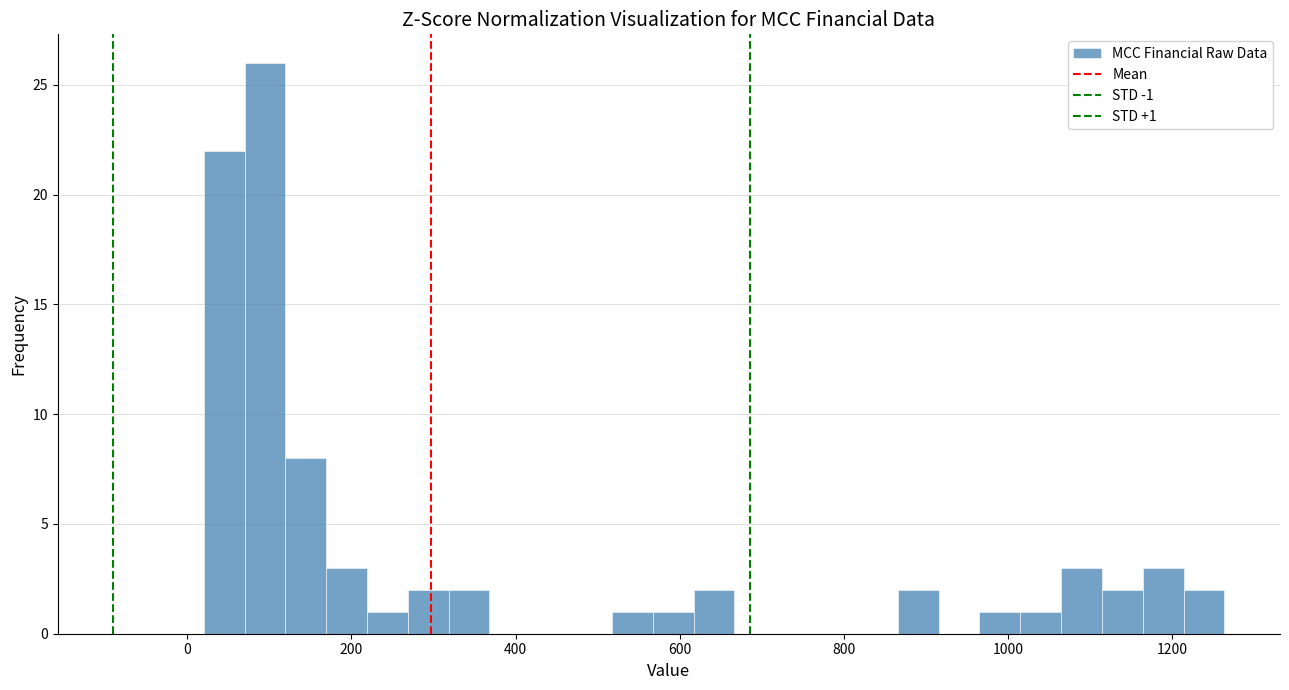

Read against the x-axis, roughly where is the centre of the tallest bar?

100